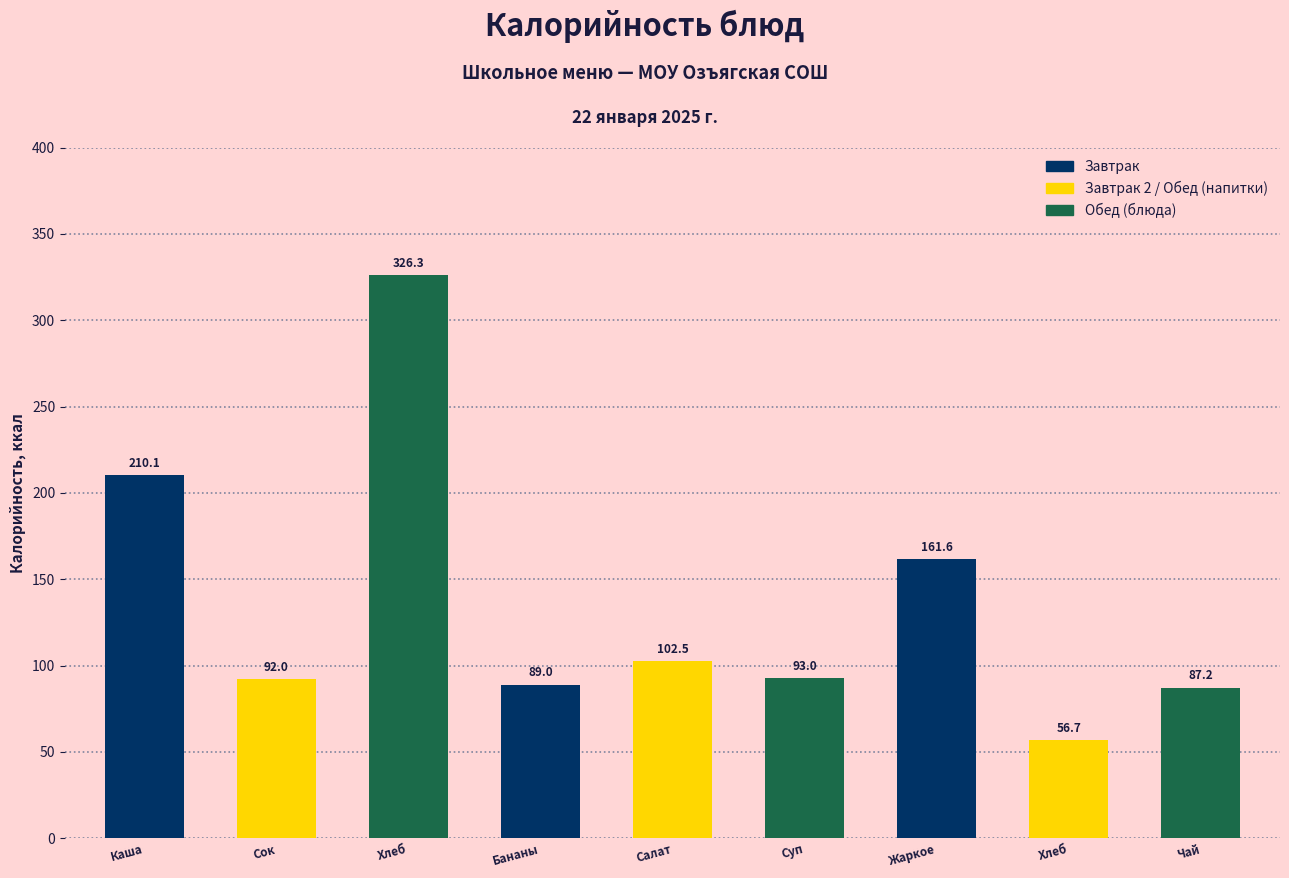

What is the spread (max minus min) of values at Хлеб?

104.9